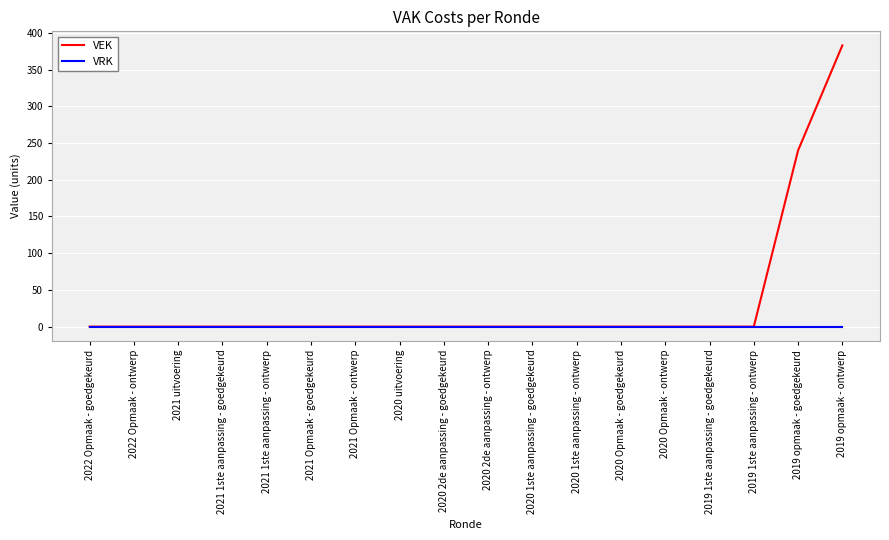

Reading left to right, list all the values displayed in this chart.

VEK: 0	0	0	0	0	0	0	0	0	0	0	0	0	0	0	0	240	383
VRK: 0	0	0	0	0	0	0	0	0	0	0	0	0	0	0	0	0	0